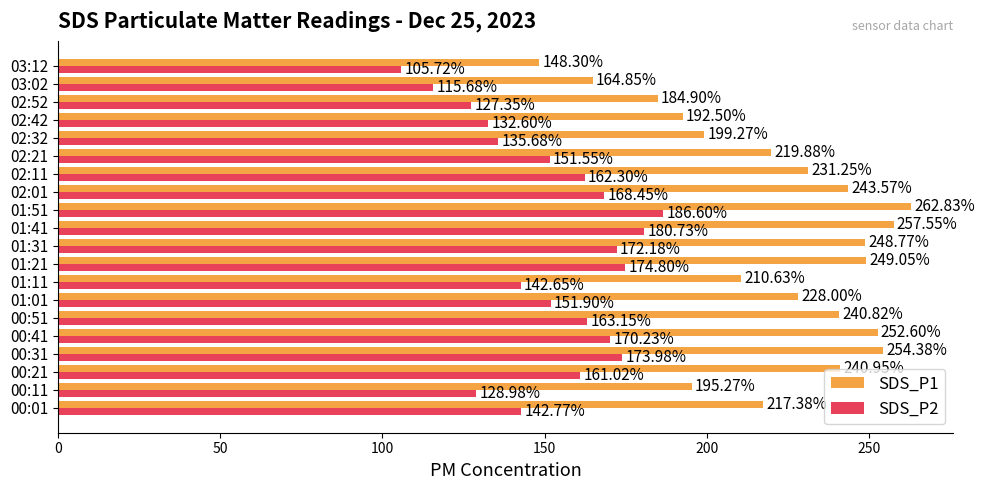

Which series has the largest range (max minus min)?

SDS_P1